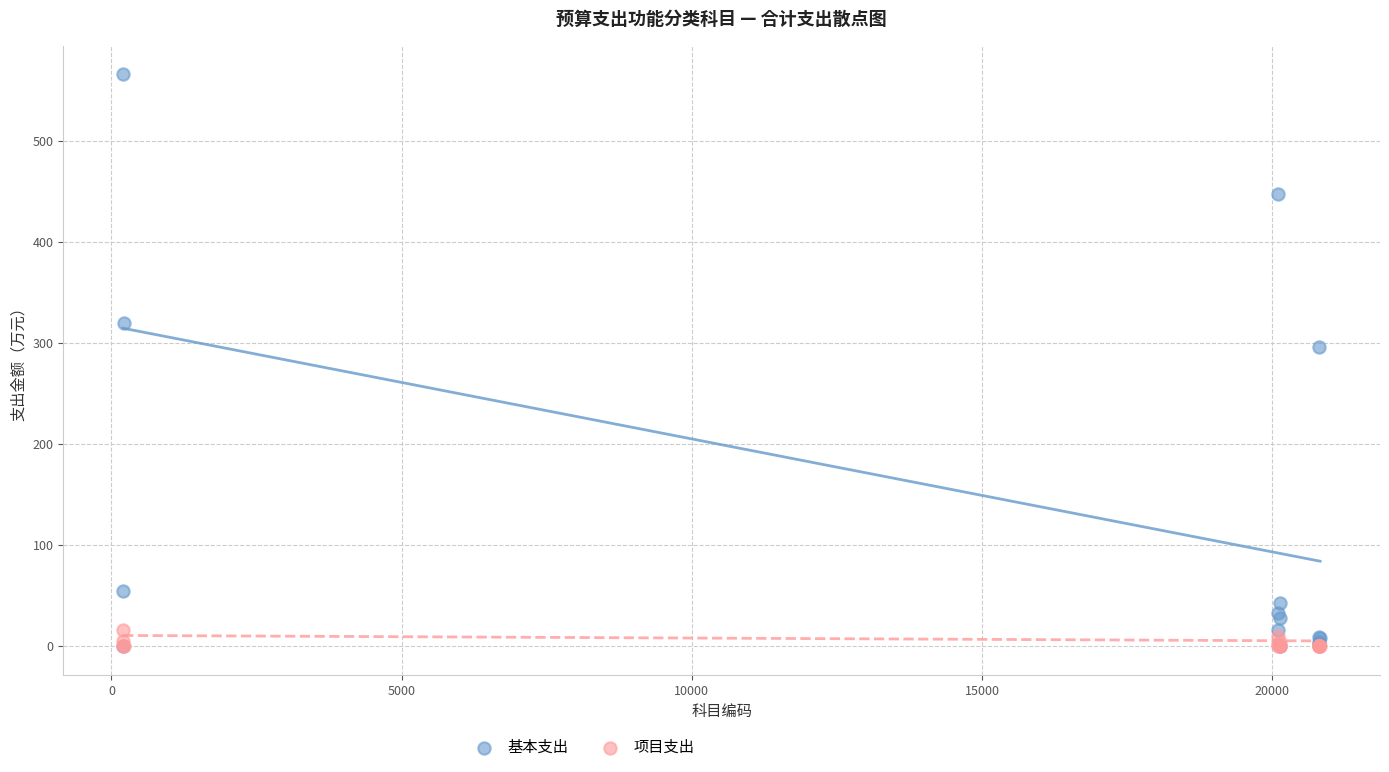

In the 基本支出 series, what Y value is closest to 283?

295.7